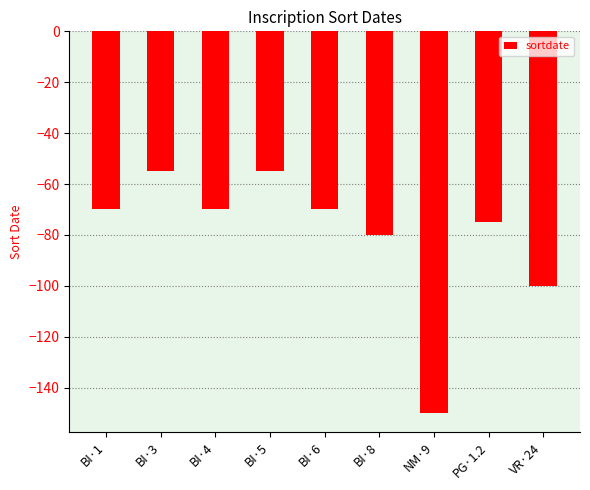

The value at NM·9 is -252. True or false?

False